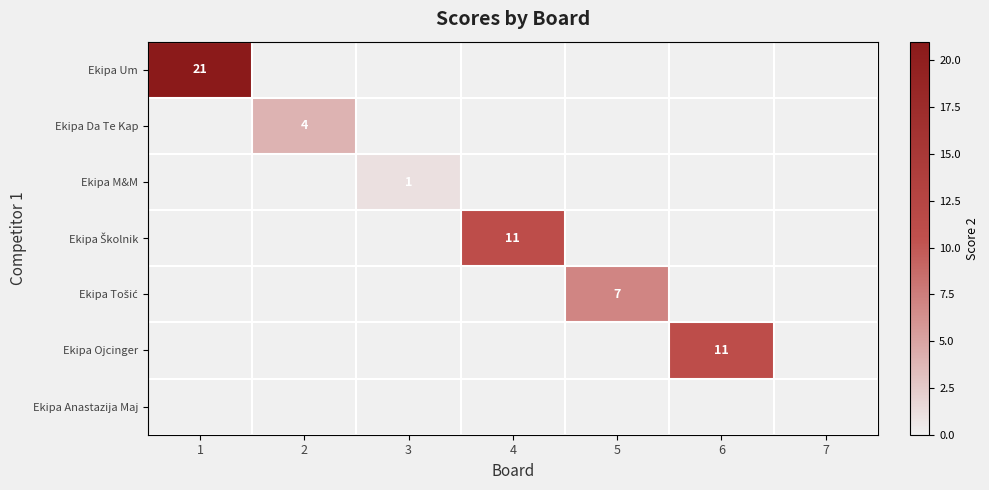

What is the total value across all series at 5?

7